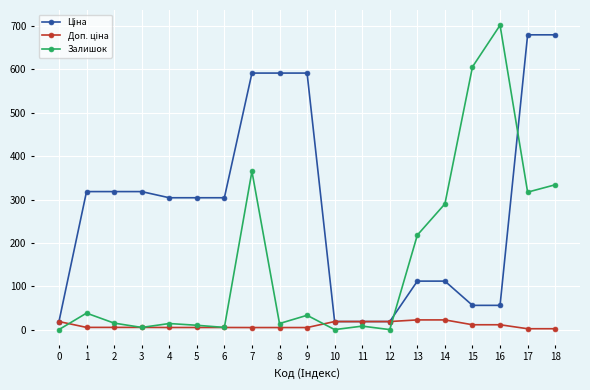

Which series has the largest range (max minus min)?

Залишок